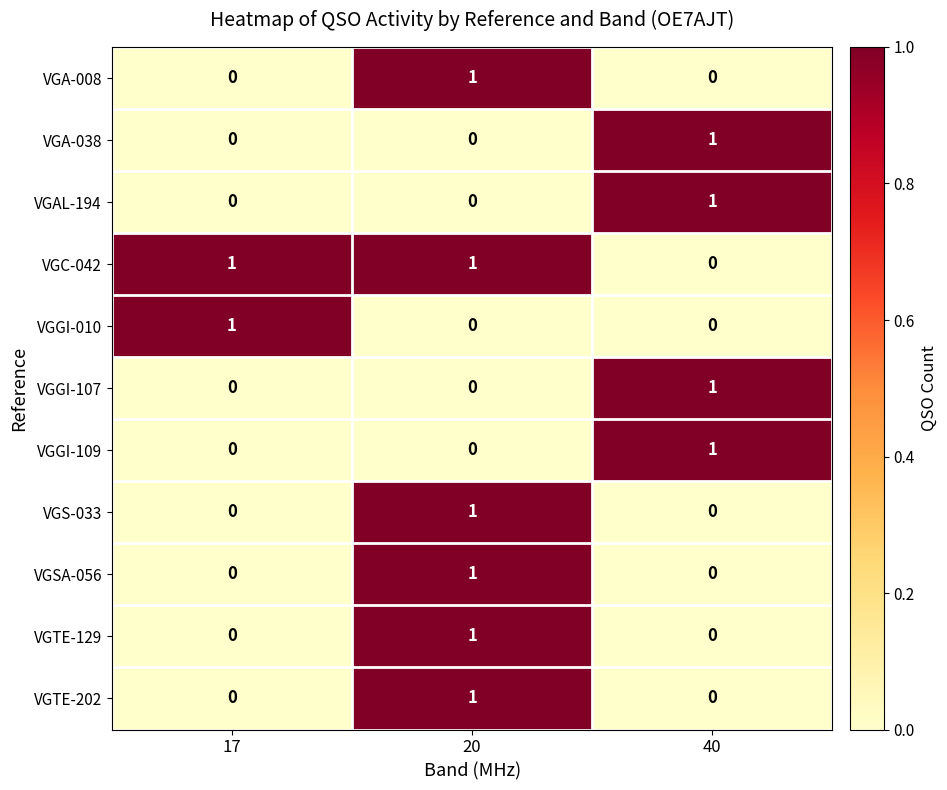

Is it true that VGS-033 equals 0 at 17?

True